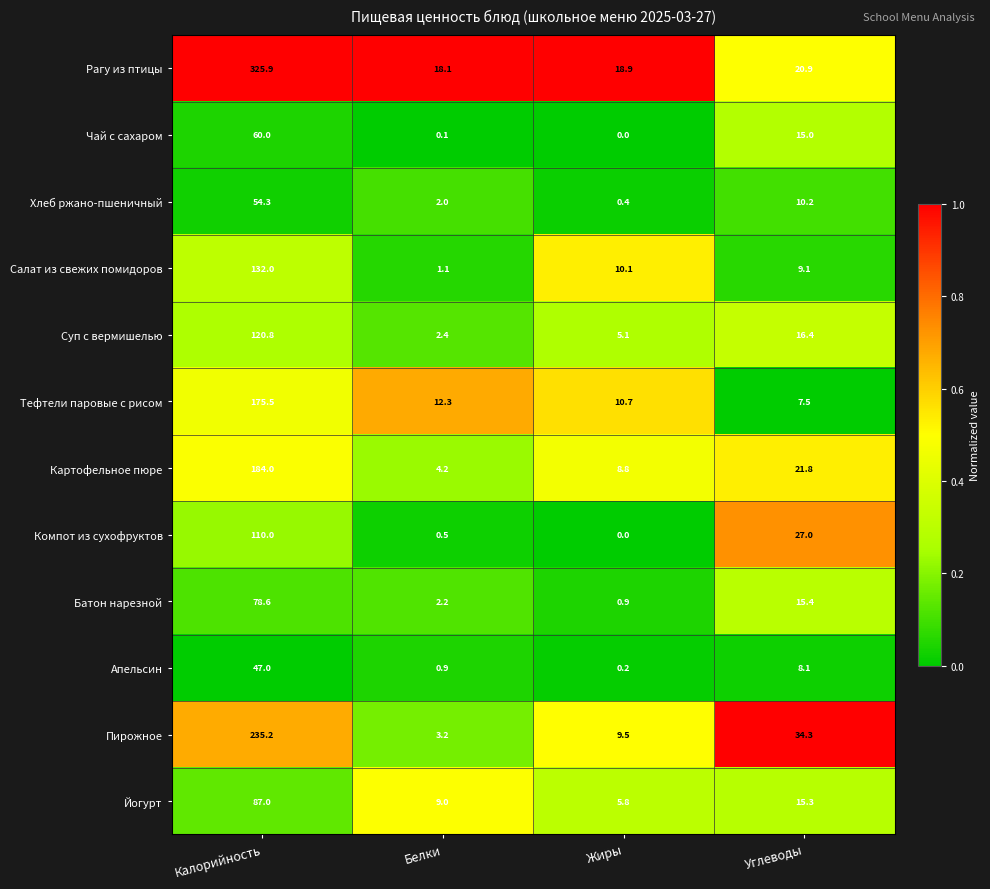

Is it true that Пирожное equals 330.0 at Калорийность?

False